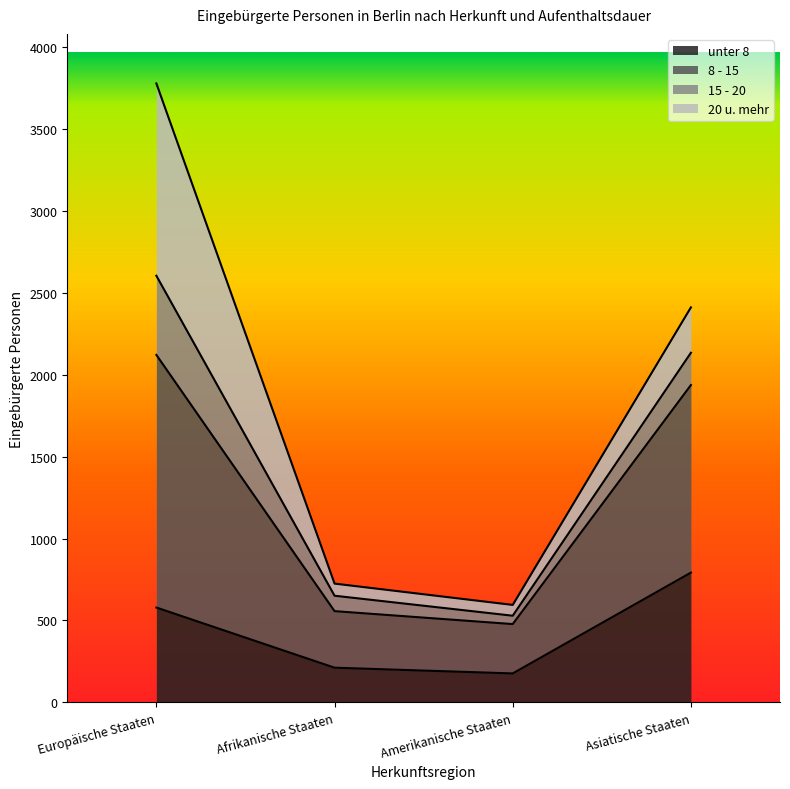

What is the value of the unter 8 point at the 4th from the left?

792